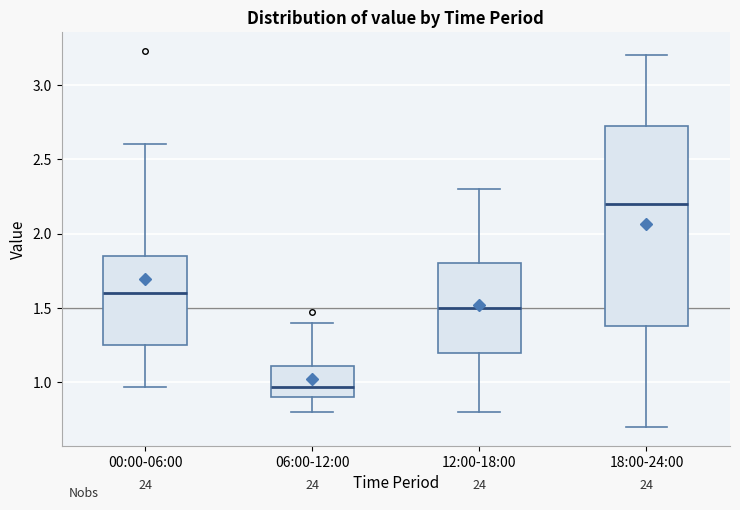

Where does the median line of the box for 18:00-24:00 sit on the y-axis? The values are not printed on the chart, so give them approximately, as read against the axis.

2.20